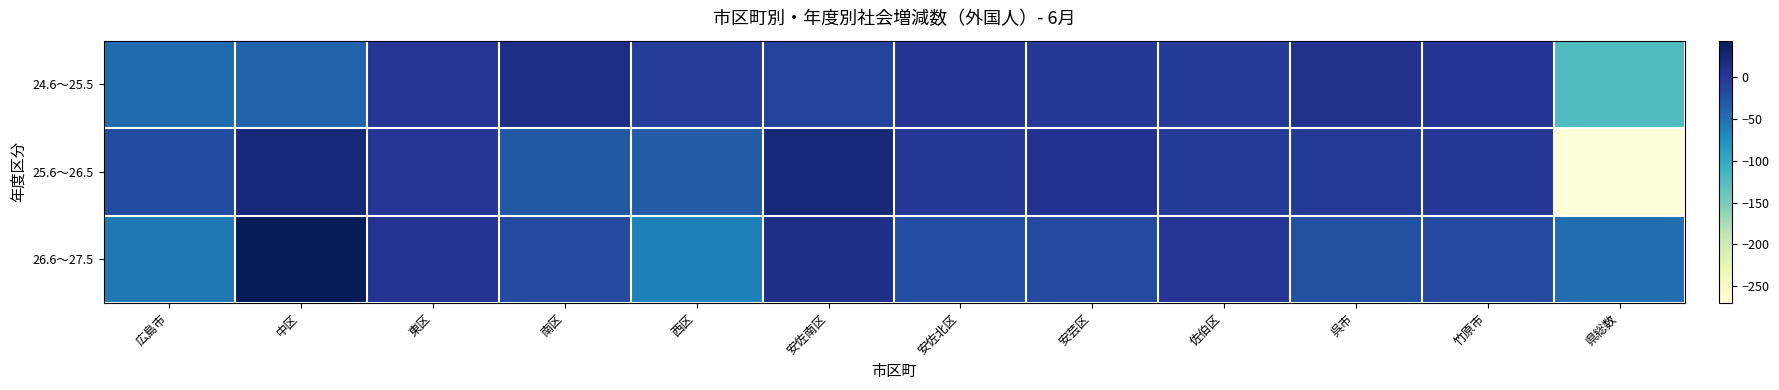

Which series has the largest total across all categories?

24.6～25.5